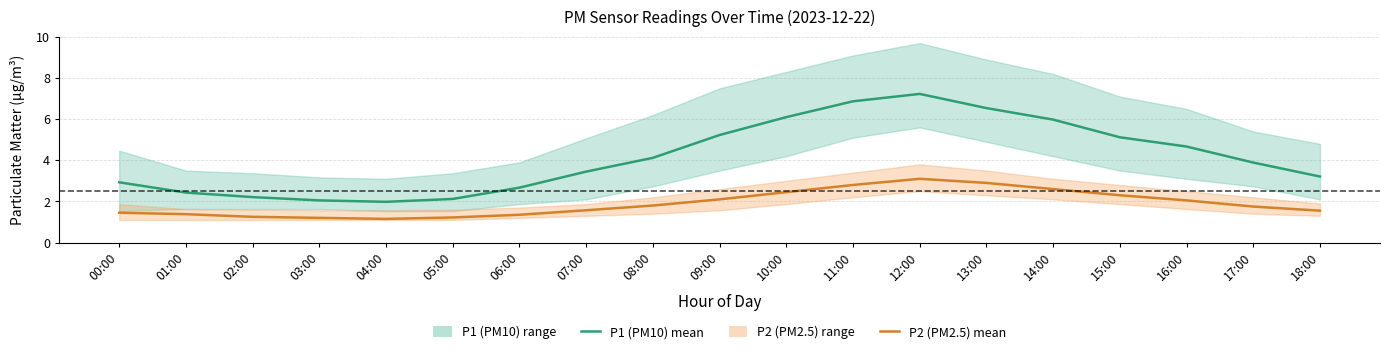

What is the label of the 8th point from the right?

11:00